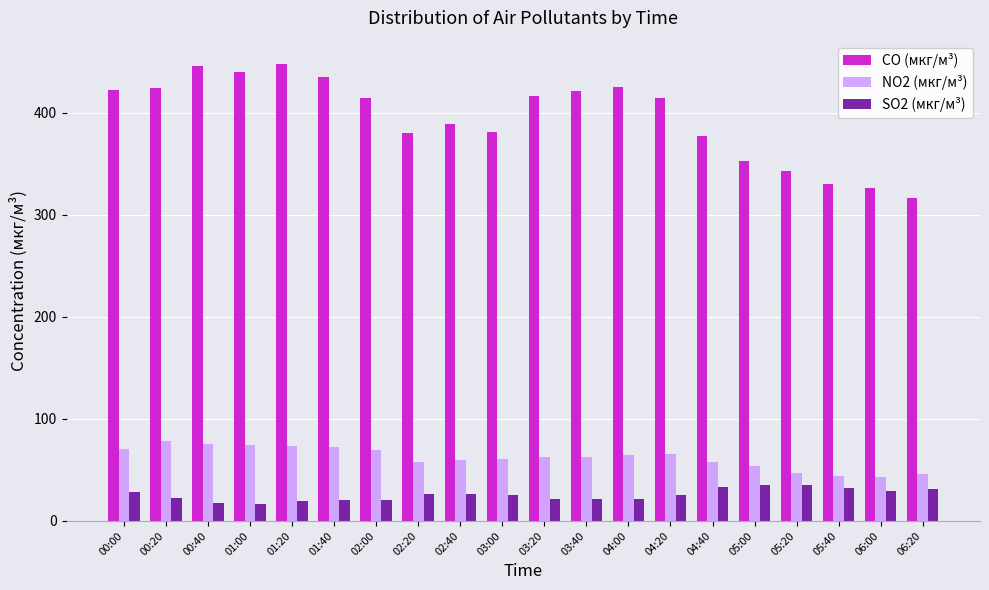

How many groups of bars are there?

20